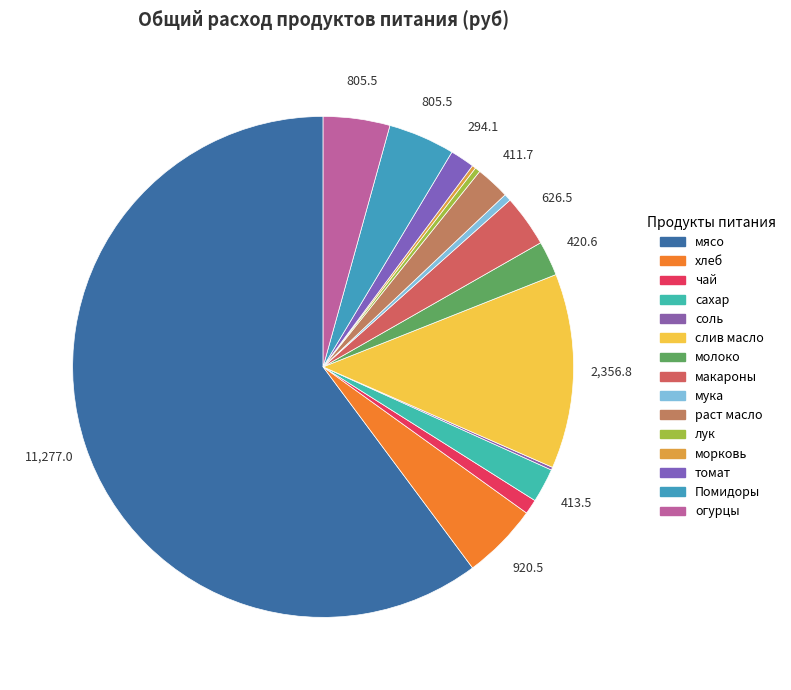

What is the smallest slice in the pie chart?

соль